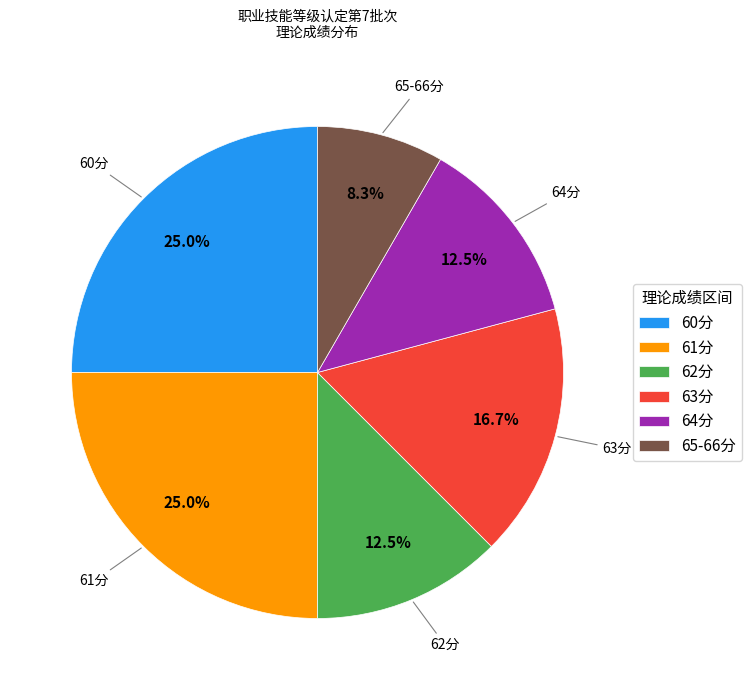

Which slice is the smallest?

65-66分